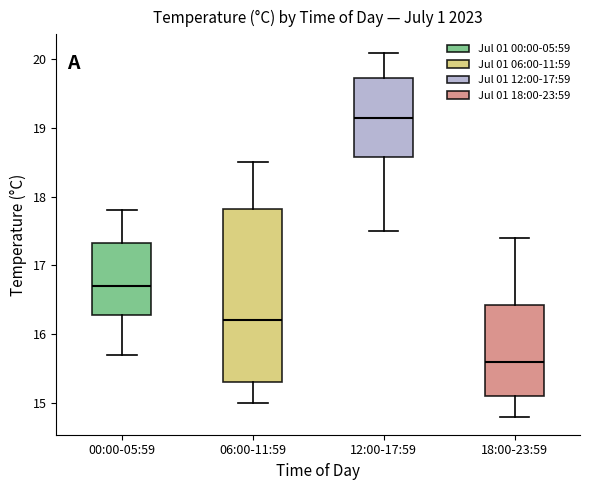

Reading left to right, read every box against the y-axis: the position of its median line, the range the box covers, and the ends of its whiskers. The values are not printed on the chart, so give them approximately, as read against the axis.

00:00-05:59: median 16.7, box 16.3 to 17.3, whiskers 15.7 to 17.8
06:00-11:59: median 16.2, box 15.3 to 17.8, whiskers 15.0 to 18.5
12:00-17:59: median 19.2, box 18.6 to 19.7, whiskers 17.5 to 20.1
18:00-23:59: median 15.6, box 15.1 to 16.4, whiskers 14.8 to 17.4